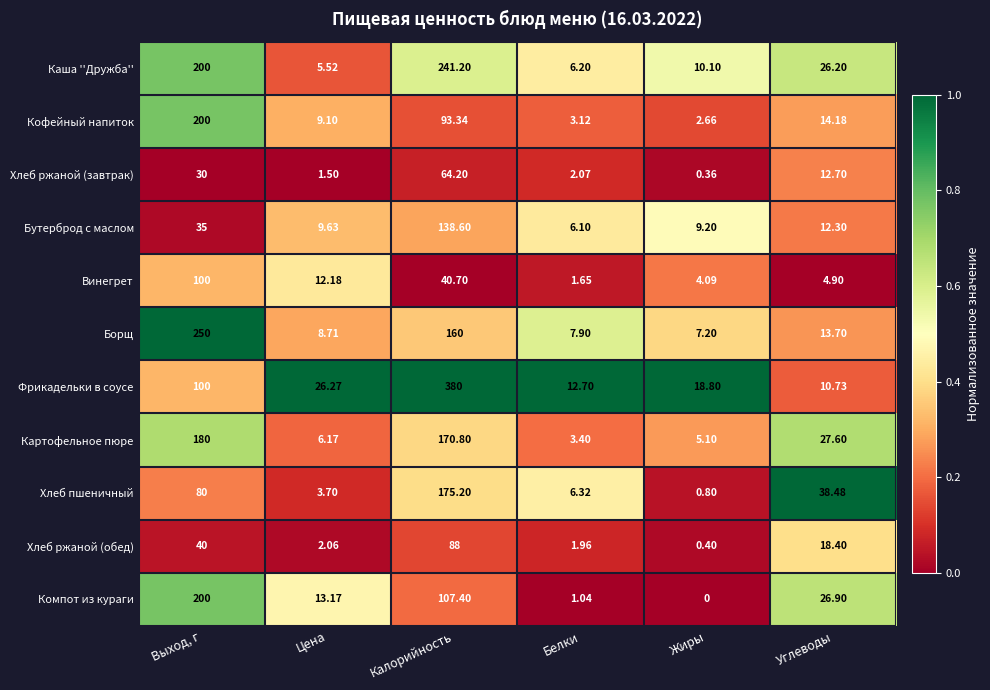

At which category is the sum across all series the highest?

Калорийность